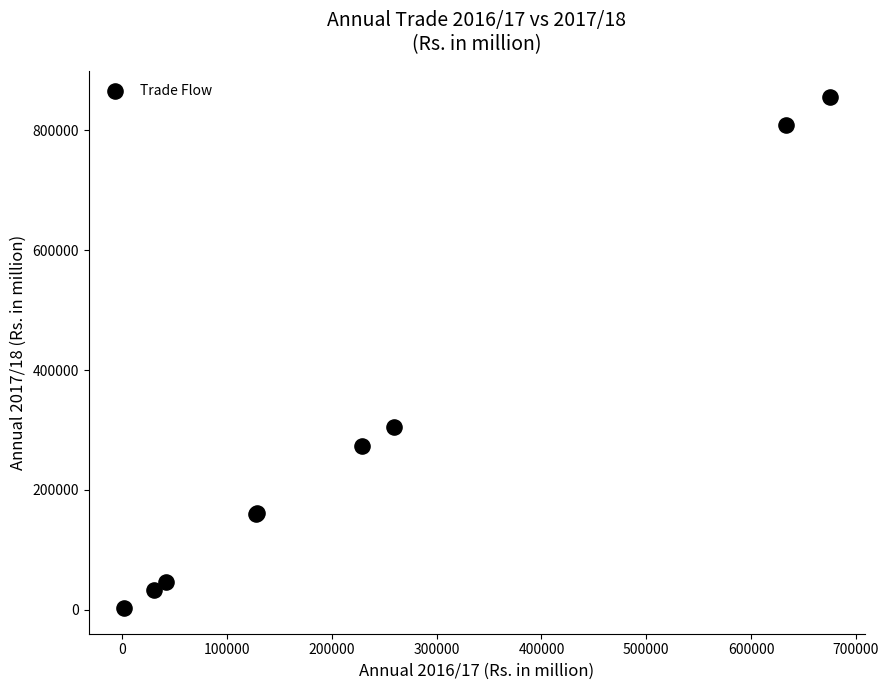

What Y value in the scatter plot is closest to 429428?

305525.2